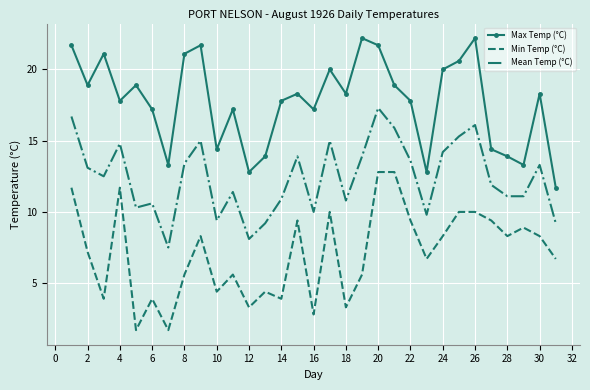

Reading left to right, extract all data points from this chart.

Max Temp (°C): 21.7	18.9	21.1	17.8	18.9	17.2	13.3	21.1	21.7	14.4	17.2	12.8	13.9	17.8	18.3	17.2	20.0	18.3	22.2	21.7	18.9	17.8	12.8	20.0	20.6	22.2	14.4	13.9	13.3	18.3	11.7
Min Temp (°C): 11.7	7.2	3.9	11.7	1.7	3.9	1.7	5.6	8.3	4.4	5.6	3.3	4.4	3.9	9.4	2.8	10.0	3.3	5.6	12.8	12.8	9.4	6.7	8.3	10.0	10.0	9.4	8.3	8.9	8.3	6.7
Mean Temp (°C): 16.7	13.1	12.5	14.8	10.3	10.6	7.5	13.4	15.0	9.4	11.4	8.1	9.2	10.9	13.9	10.0	15.0	10.8	13.9	17.3	15.9	13.6	9.8	14.2	15.3	16.1	11.9	11.1	11.1	13.3	9.2